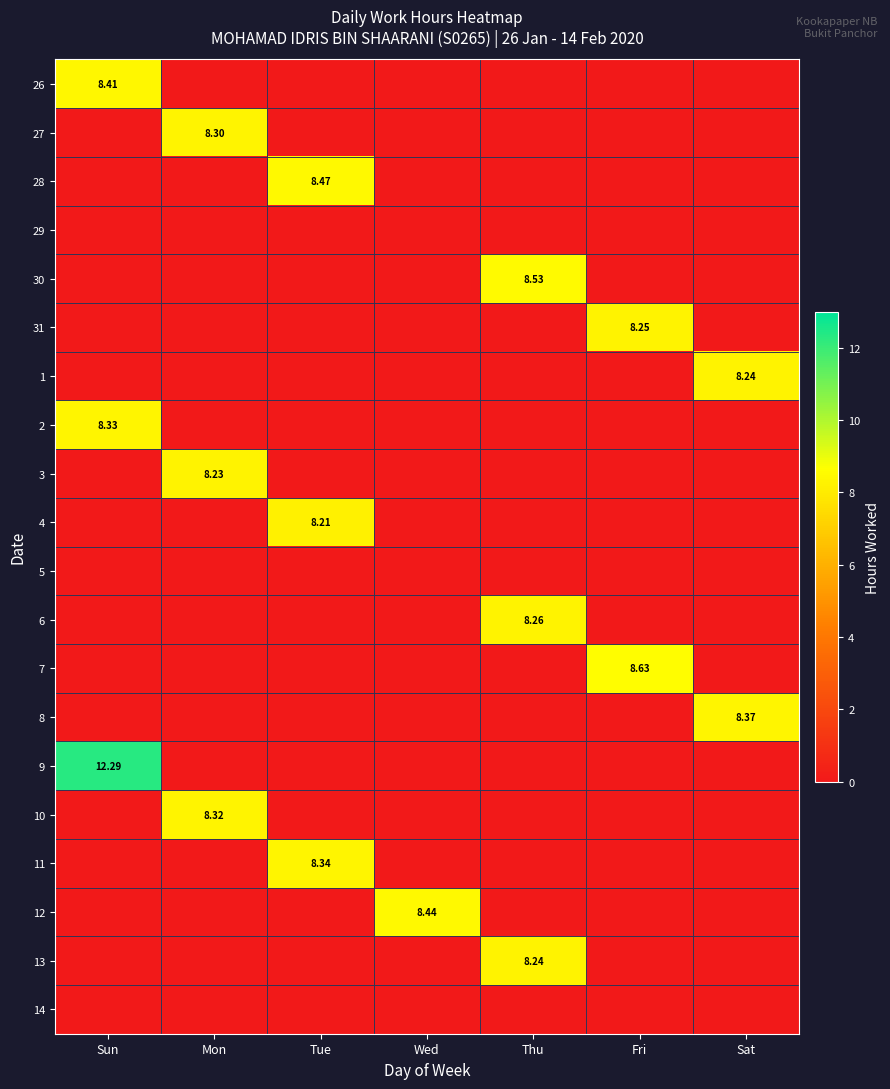

Is the value of 14 at Fri greater than the value of 7 at Sat?

No